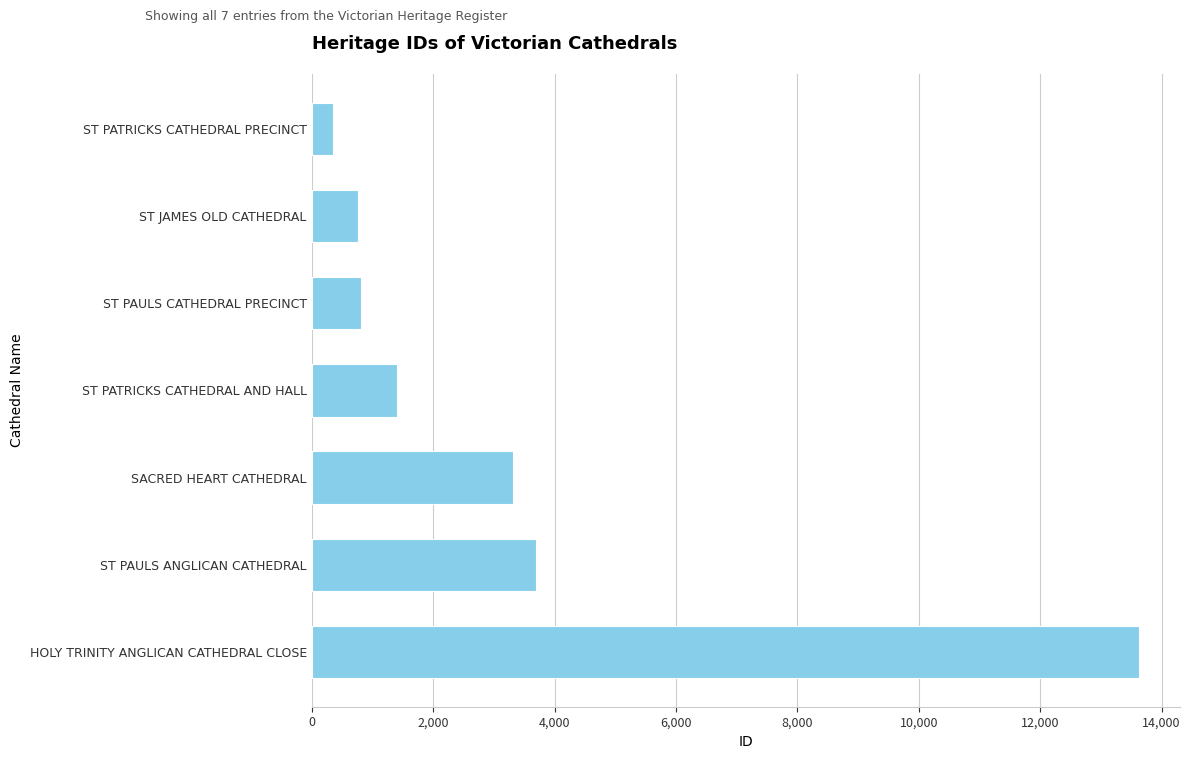

What is the maximum value shown in the chart?

13621